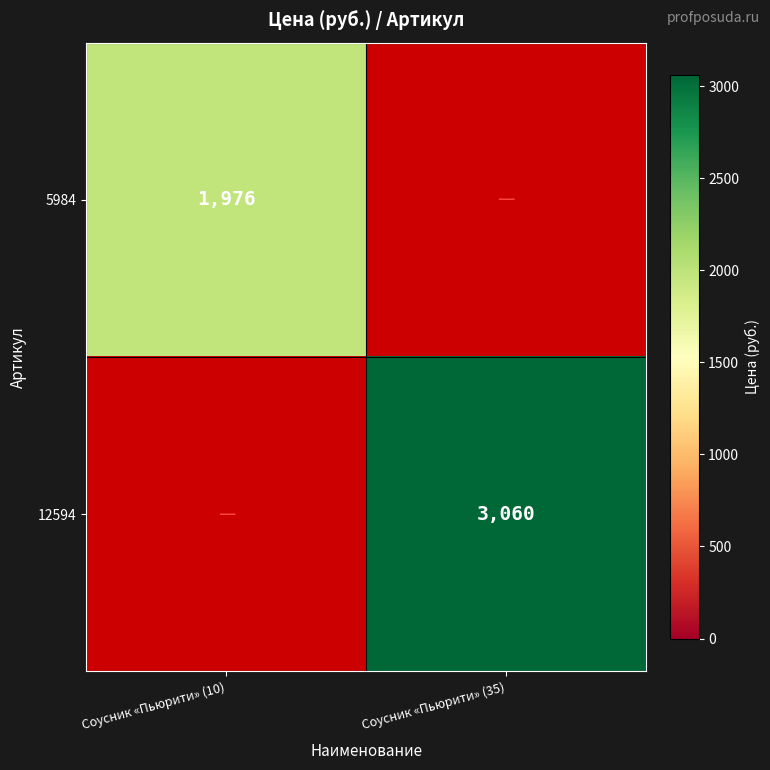

What is the highest value of the 12594 series?

3060